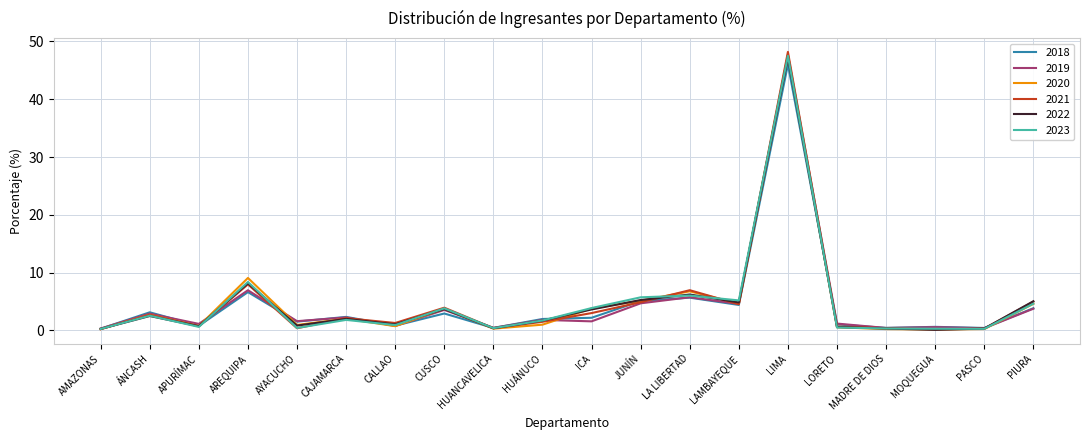

Which series has the widest spread of values?

2021